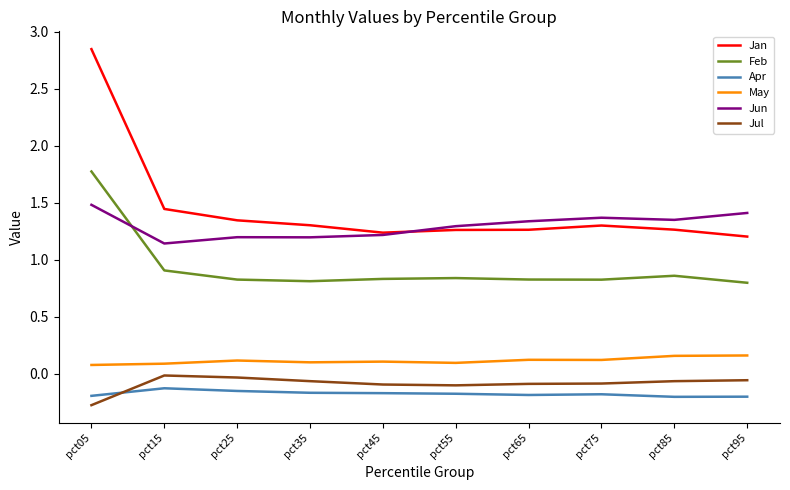

What is the smallest value displayed?

-0.3